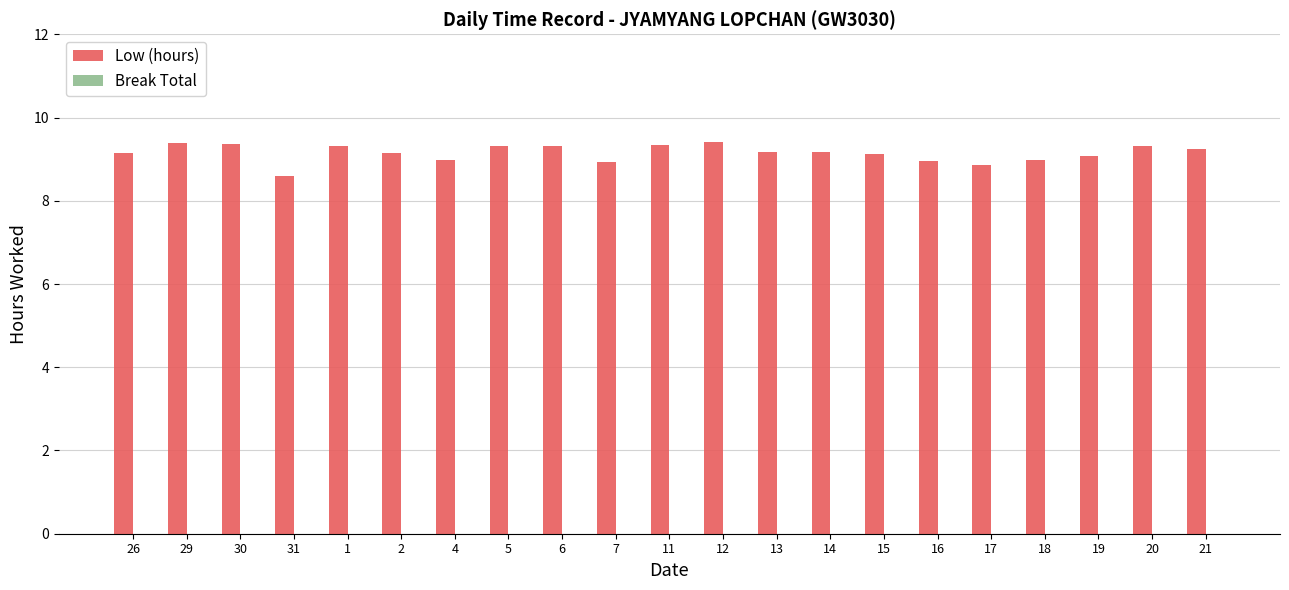

What is the label of the 13th bar from the left?

13